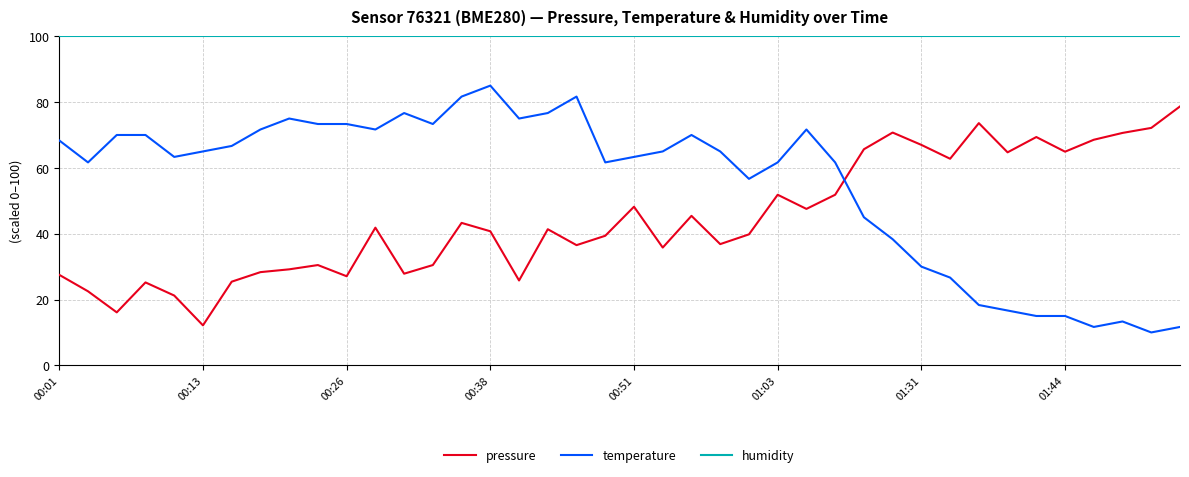

Which series has the largest total across all categories?

humidity